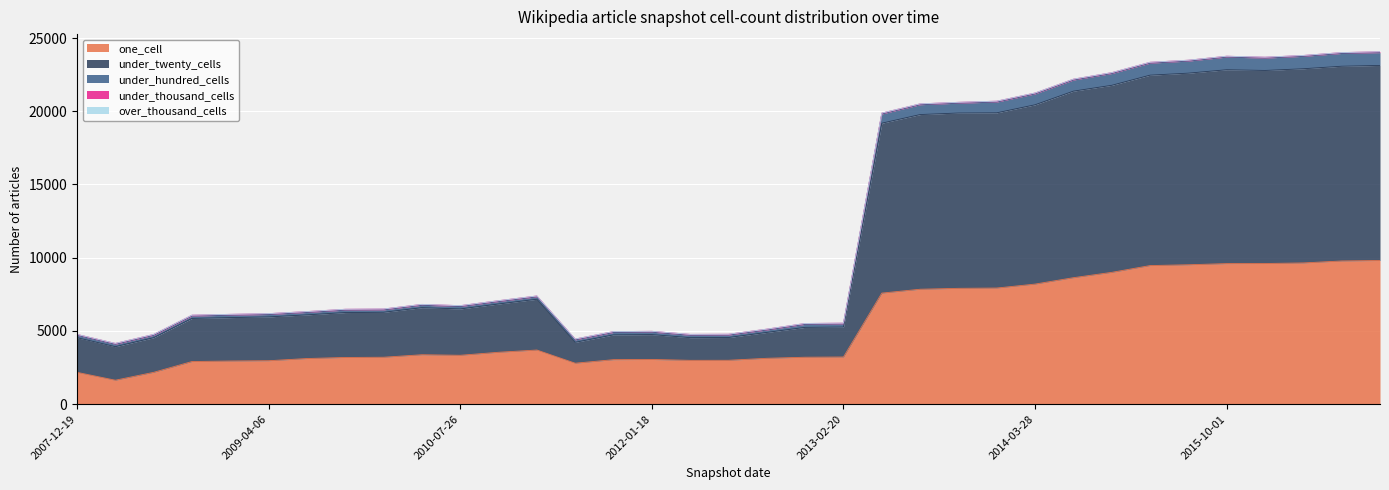

What is the label of the 6th point from the left?

2009-04-06